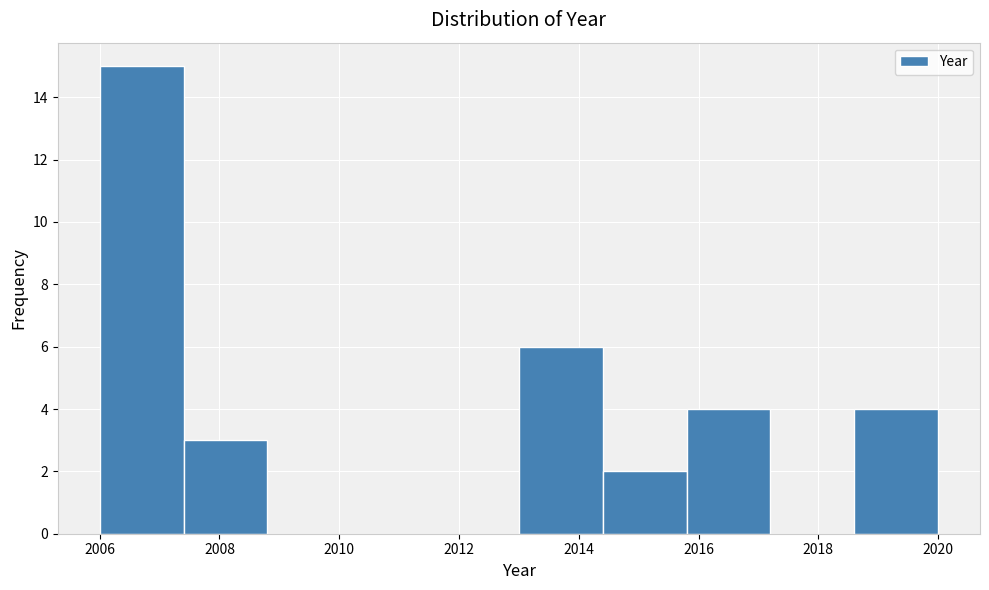

How tall is the bar that spans 2006.0 to 2007.4 on the x-axis? The values are not printed on the chart, so give them approximately, as read against the axis.

15